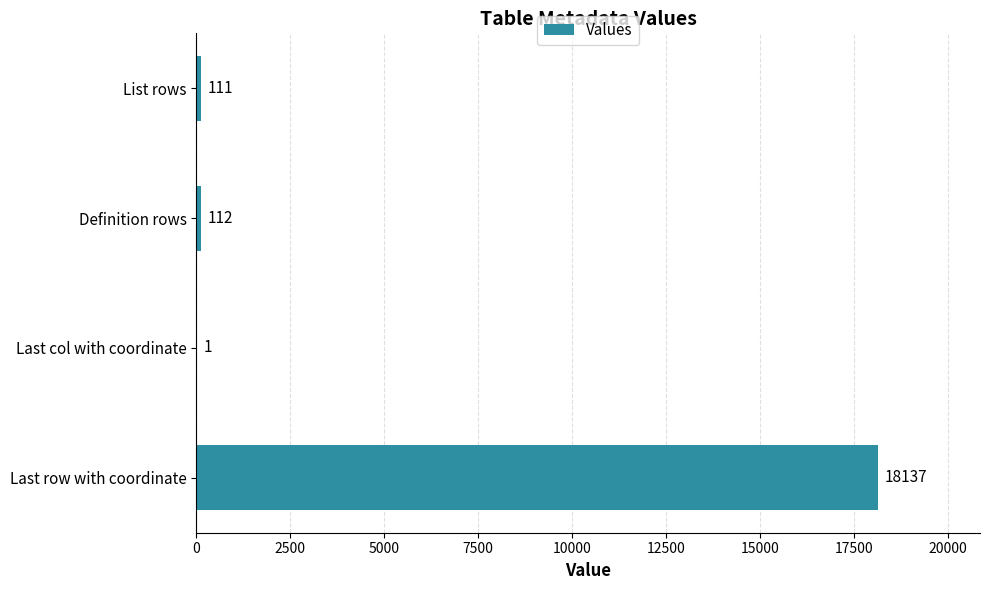

What is the change in value from Last col with coordinate to Definition rows?

+111